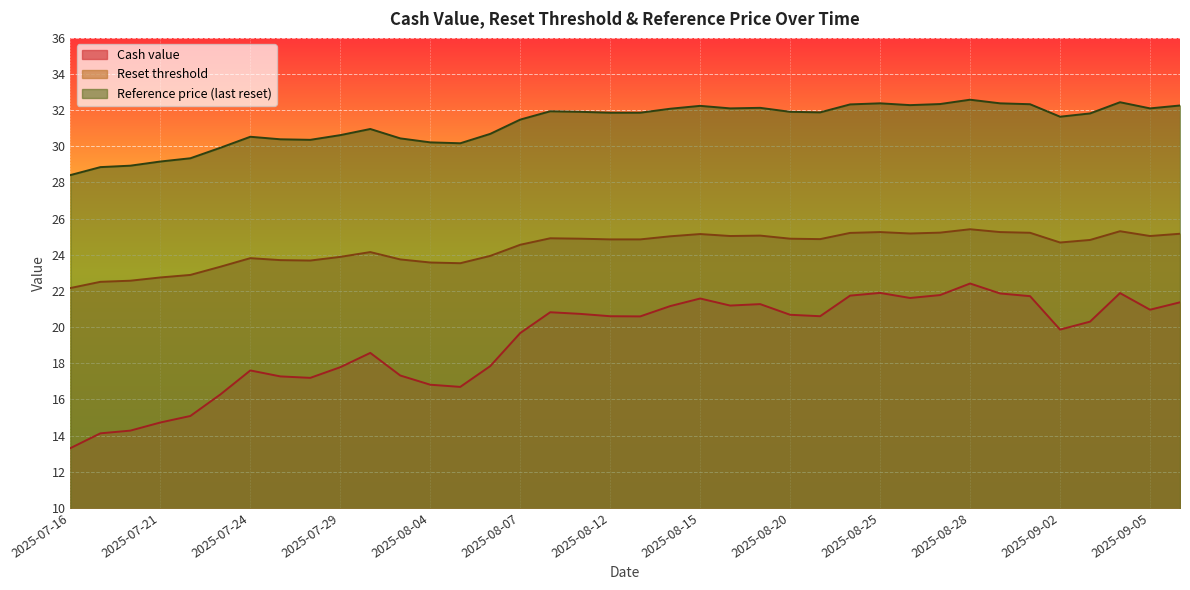

What is the approximate value of Reference price (last reset) at 2025-08-26?

32.3